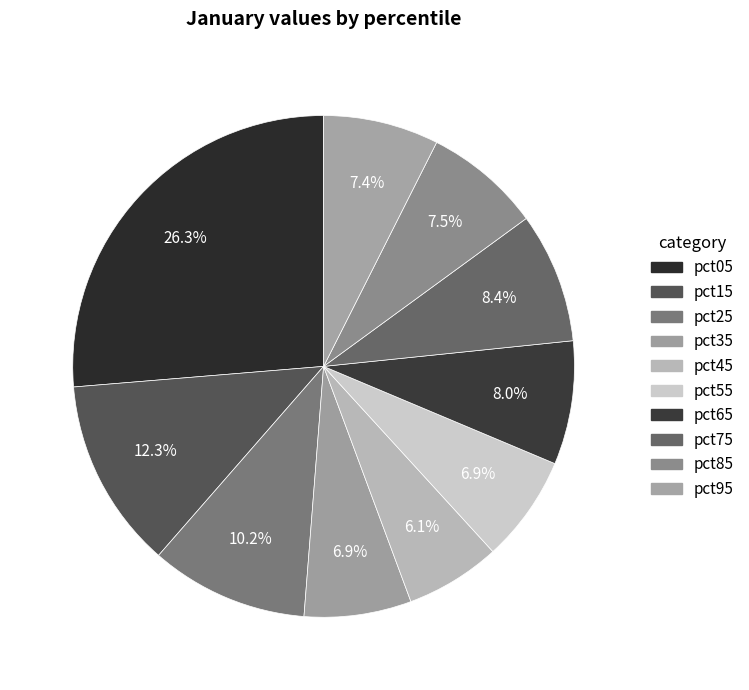

Count the number of slices in the pie.

10